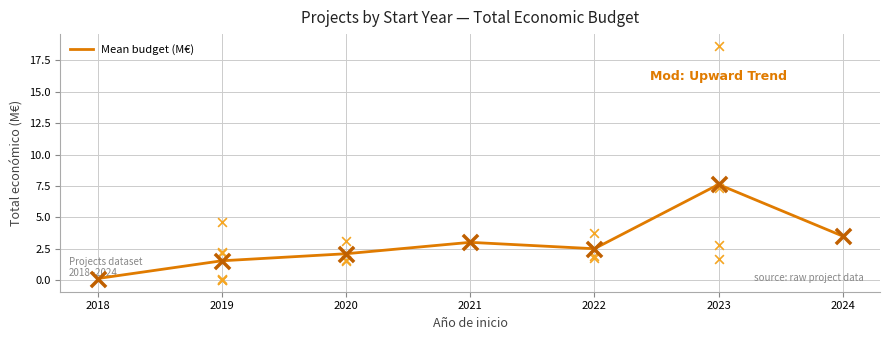

What is the change in value from 2018 to 2021?

+2.9